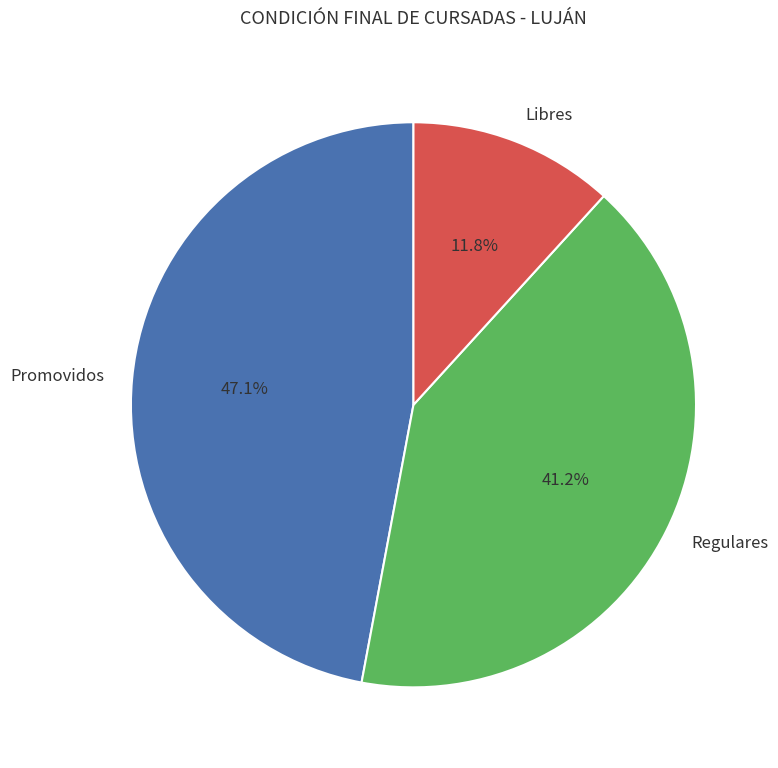

Is it true that Promovidos is 47% of the pie?

True